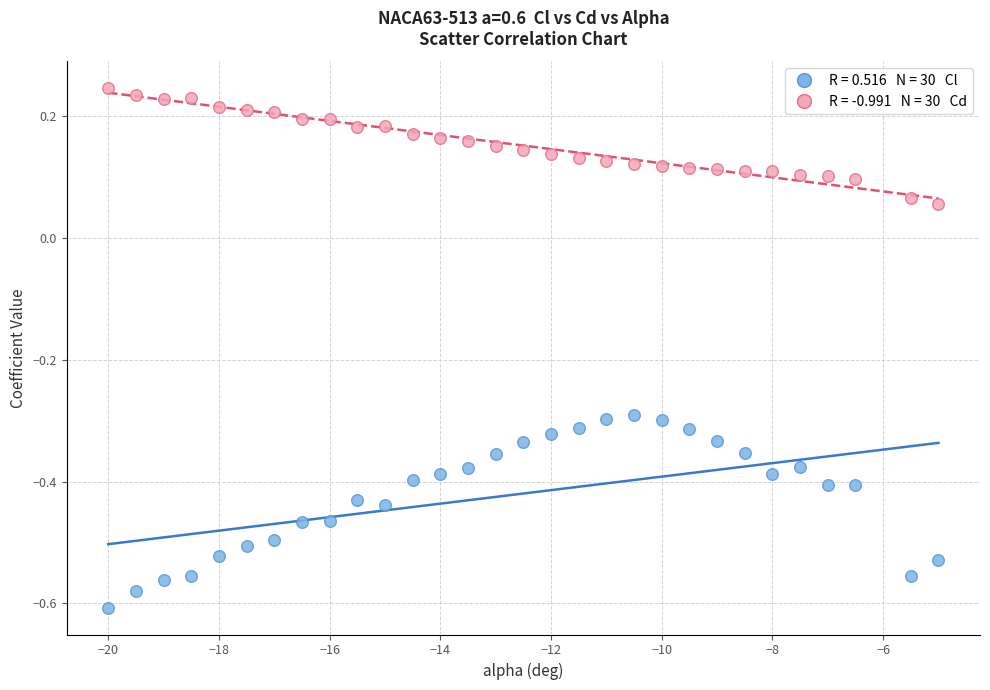

Across all data points, what is the range of Y values (max minus min)?

0.9